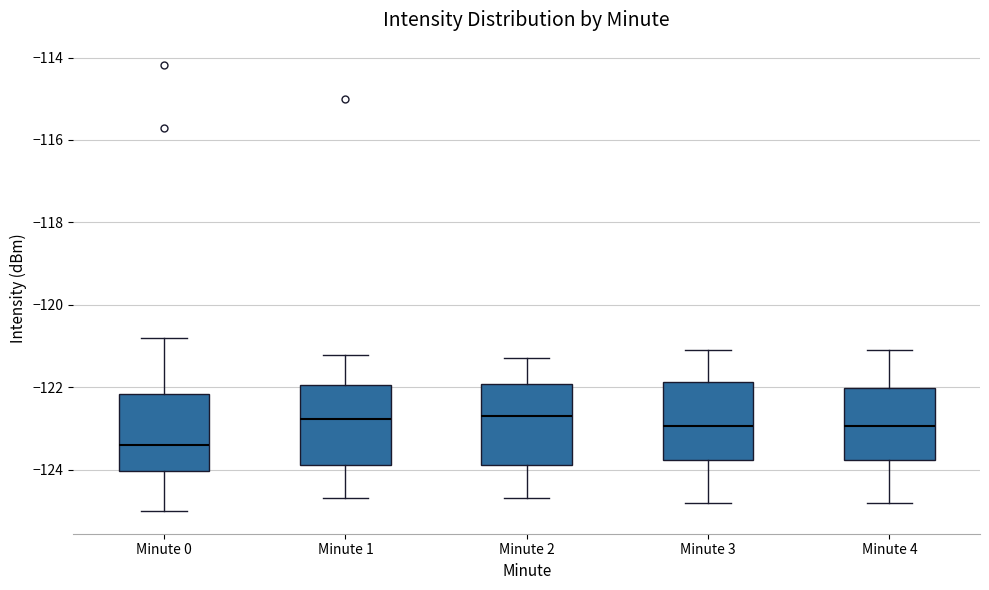

Where is the lower edge of the box for Minute 0 on the y-axis? The values are not printed on the chart, so give them approximately, as read against the axis.

-124.0